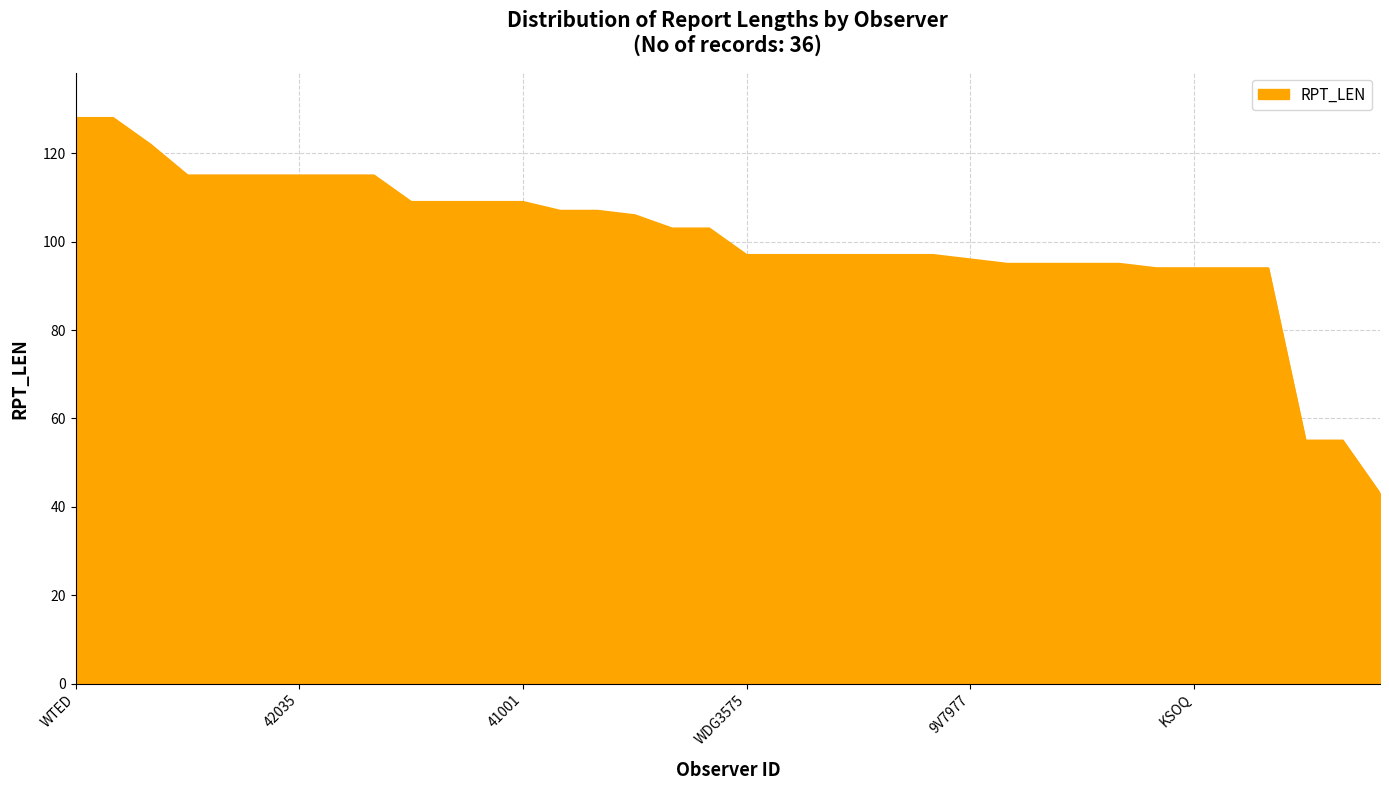

What is the greatest value displayed?

128